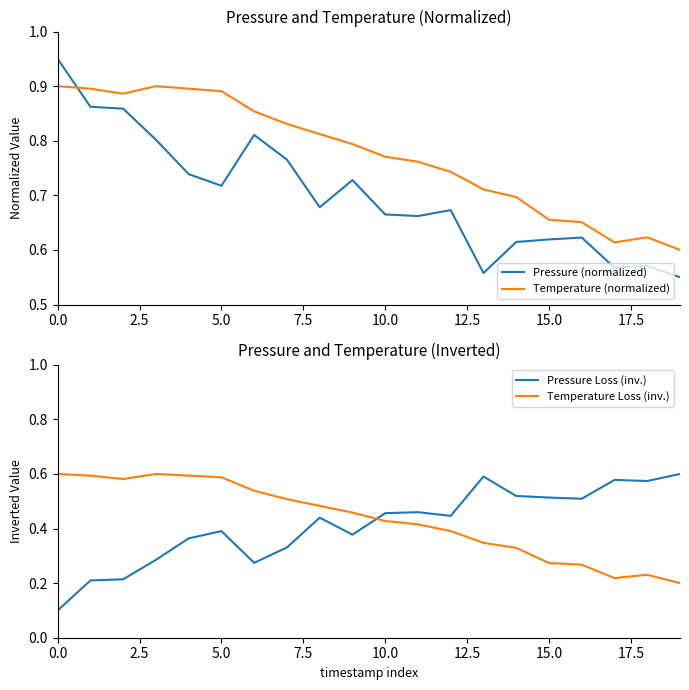

Does the chart have visible grid lines?

No